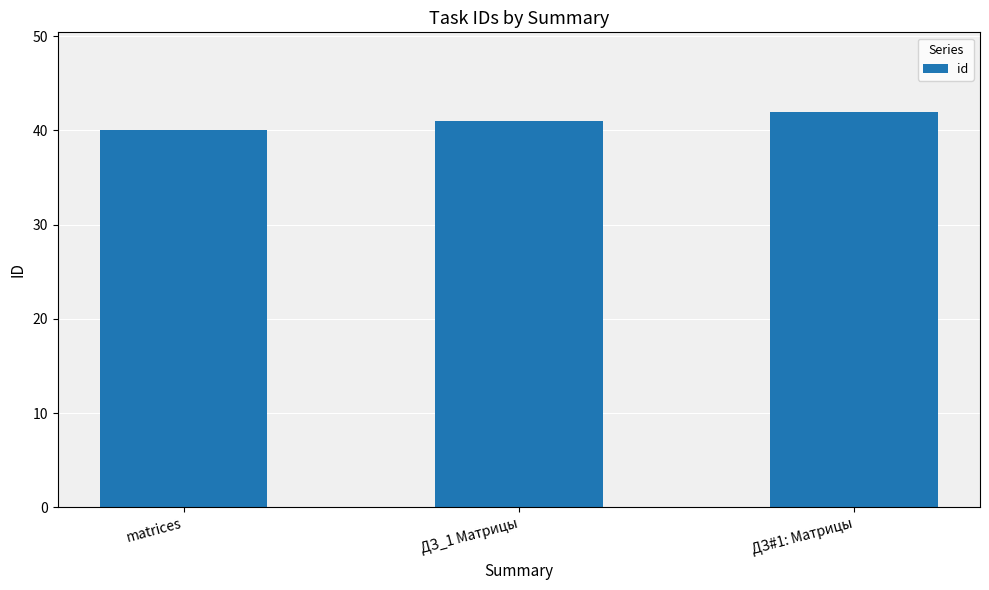

Rank the categories by value from lowest to highest.

matrices, ДЗ_1 Матрицы, ДЗ#1: Матрицы